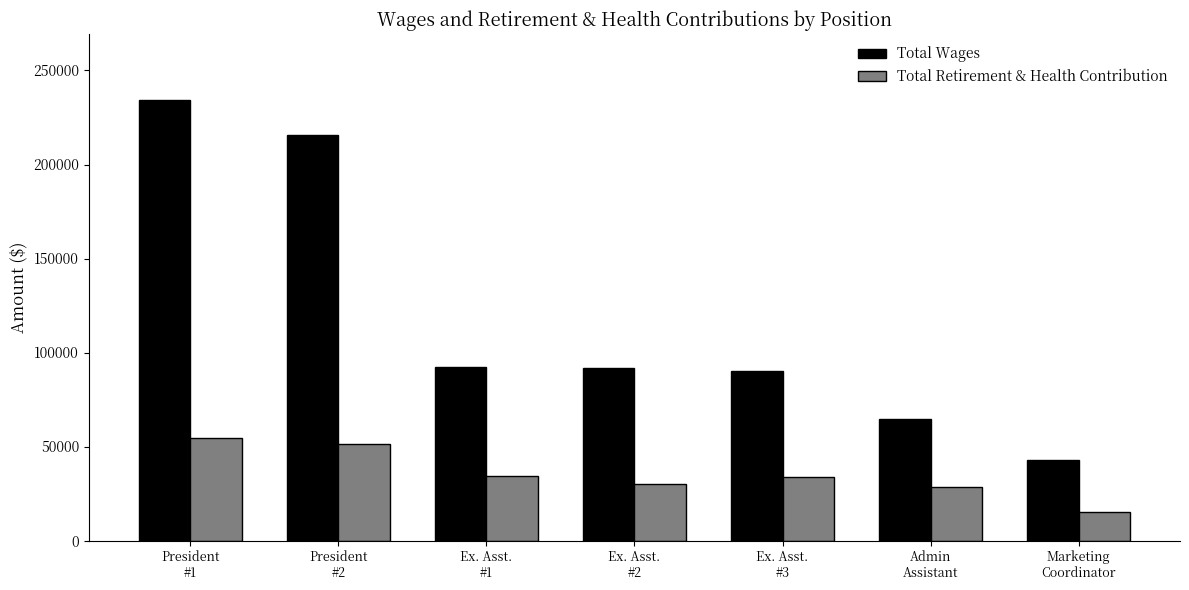

Which label corresponds to the largest value in the chart?

President
#1